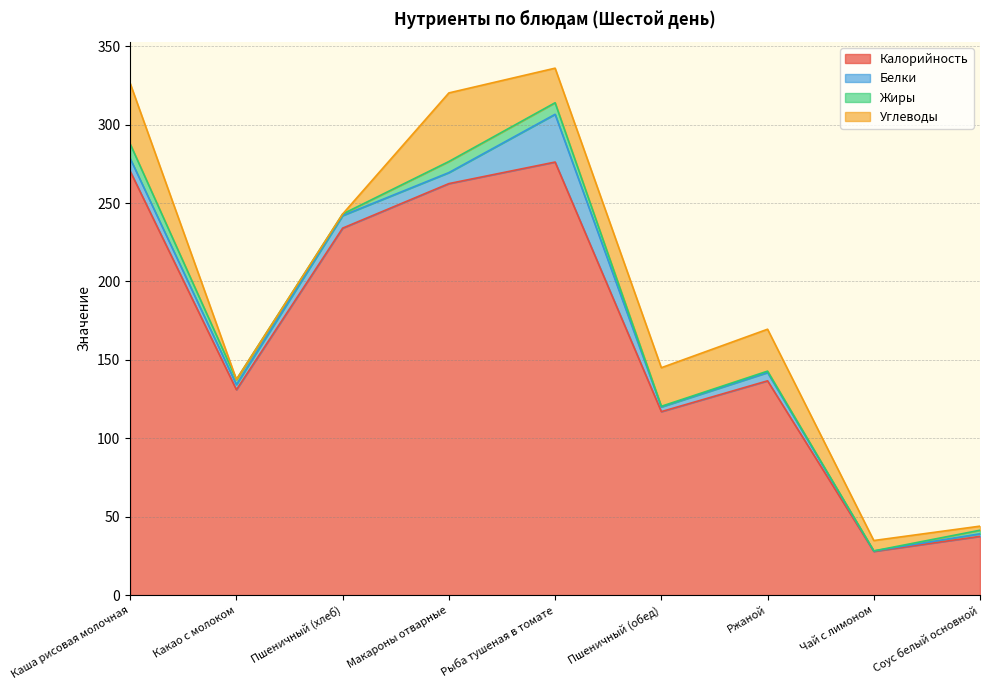

Is the value of Белки at Какао с молоком greater than the value of Калорийность at Пшеничный (хлеб)?

No